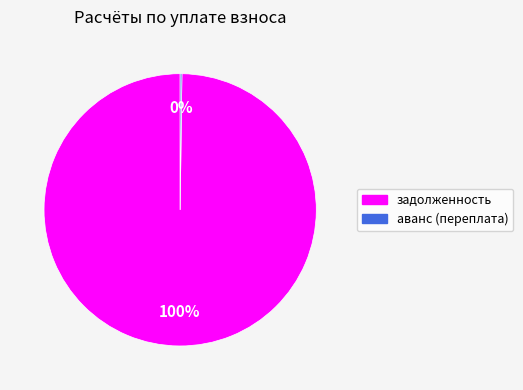

Is it true that задолженность is 88% of the pie?

False